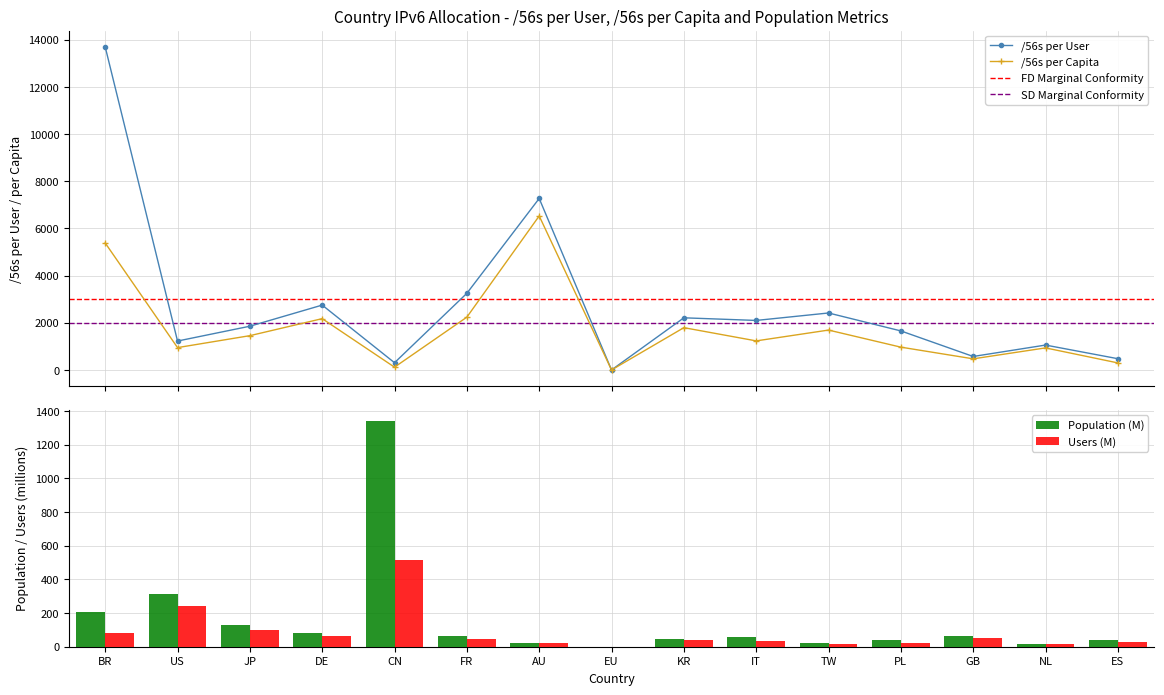

Which series changed the most between IT and GB?

56s_per_user